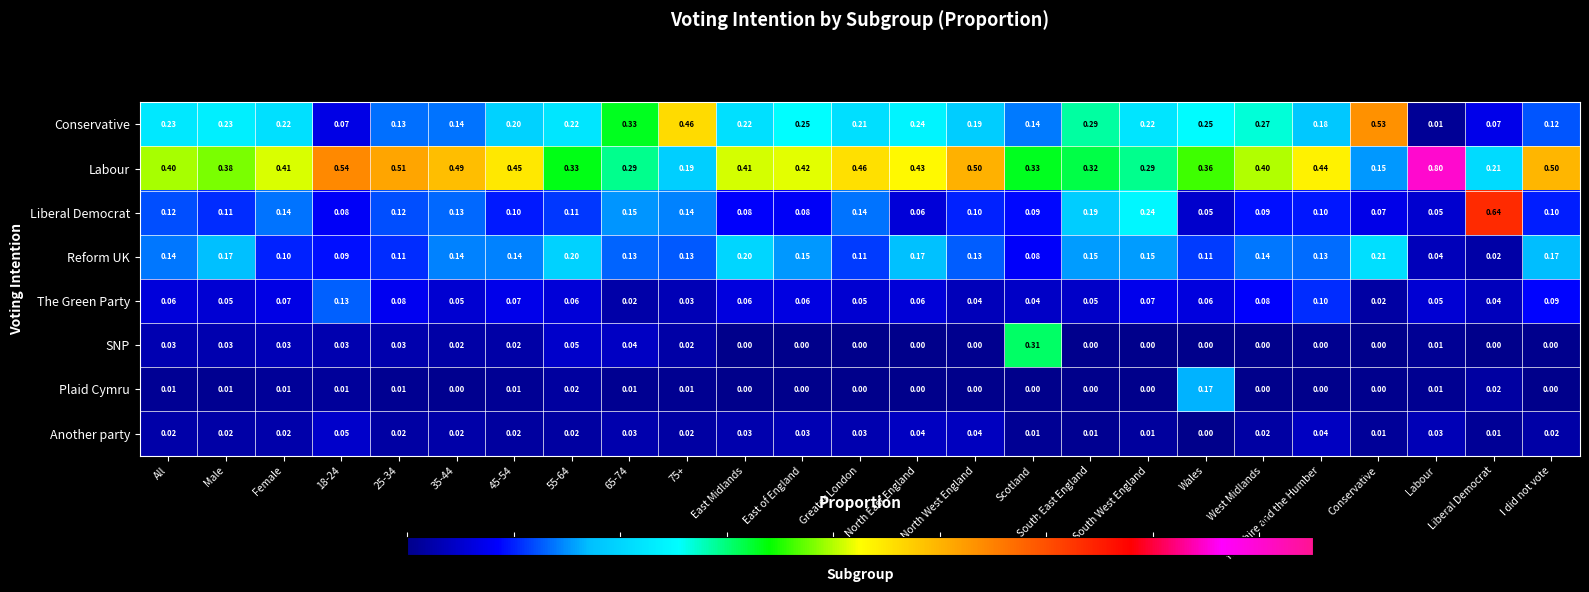

Which category has the highest value in the Conservative series?

Conservative